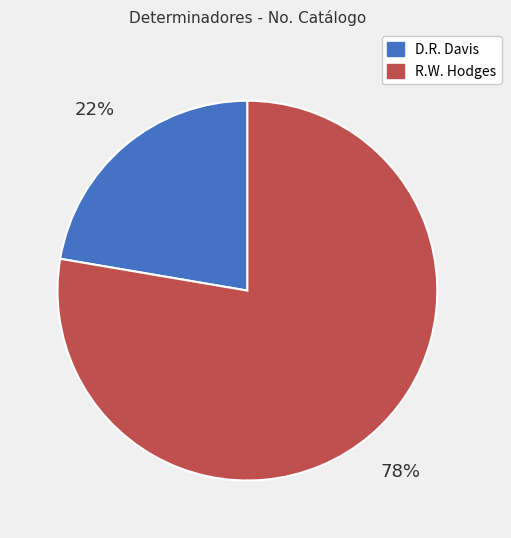

Is the sum of R.W. Hodges and D.R. Davis greater than half?

Yes